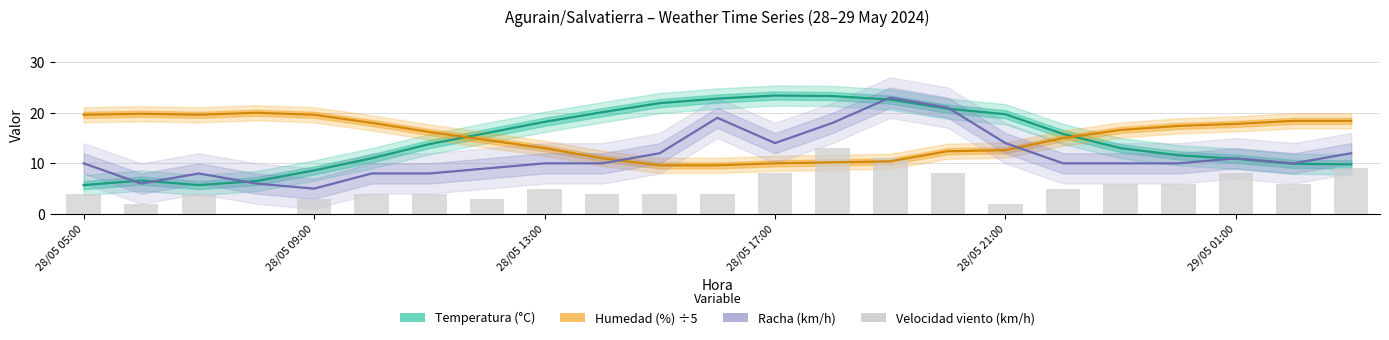

What value does the Temperatura (°C) series have at 19?

11.6